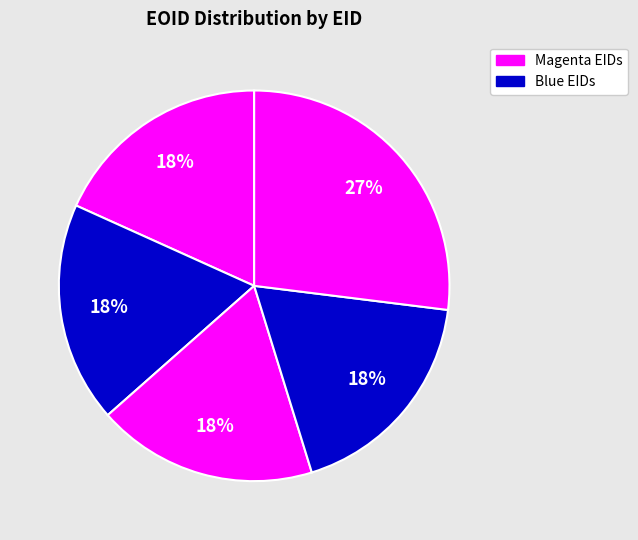

Rank the categories by value from highest to lowest.

225112, 259842, 259124, 259074, 95330